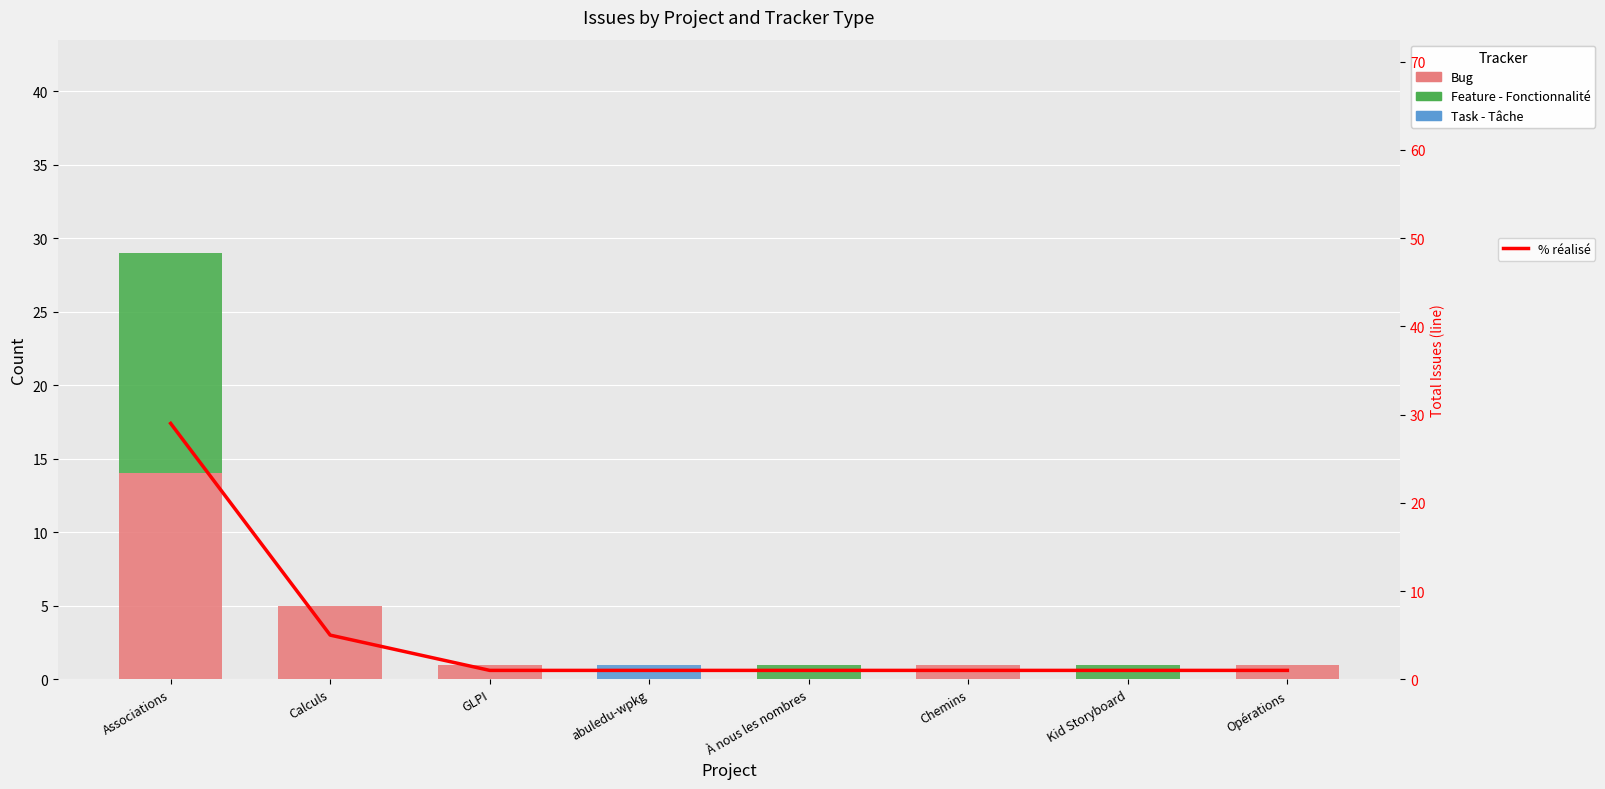

At which category is the sum across all series the highest?

Associations